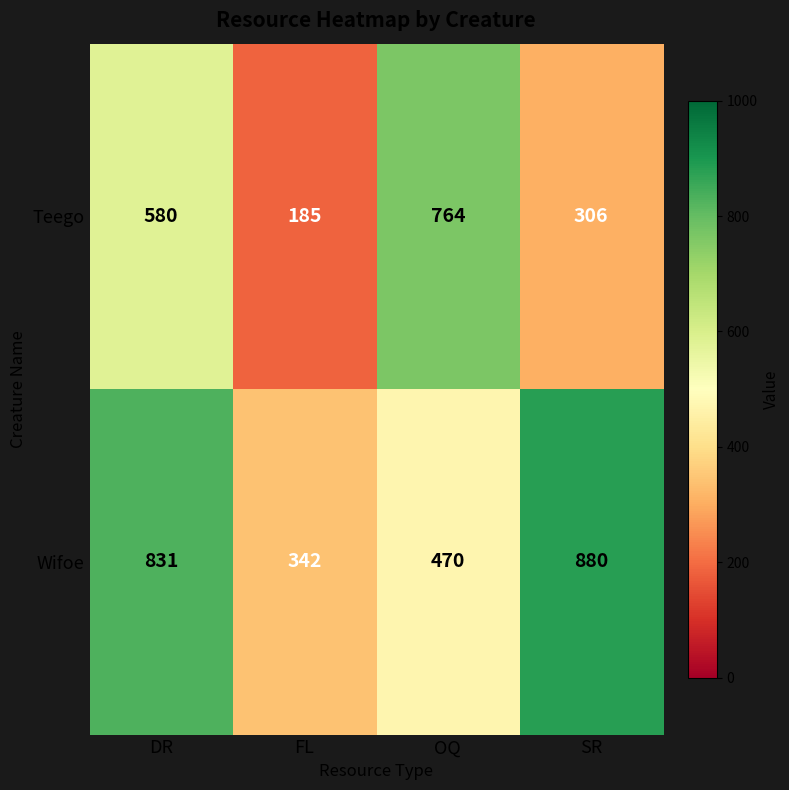

What is the spread (max minus min) of values at SR?

574